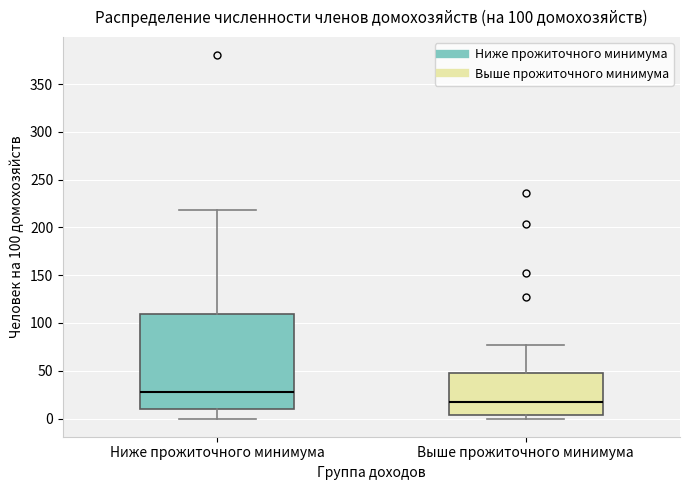

Which box's median line is the highest?

Ниже прожиточного минимума